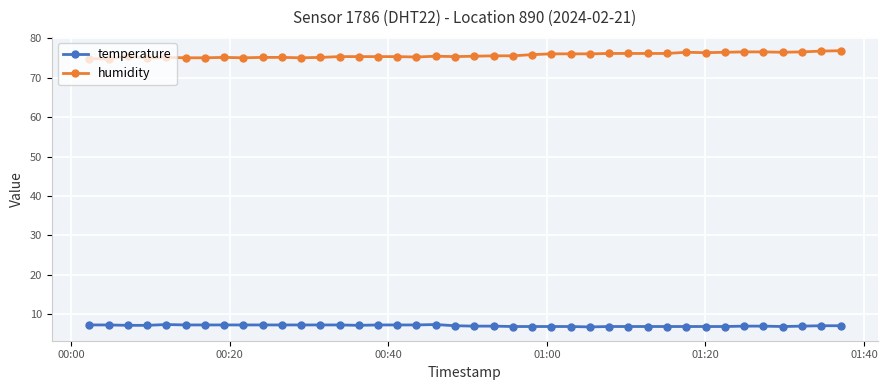

True or false: humidity and temperature intersect in this chart.

False